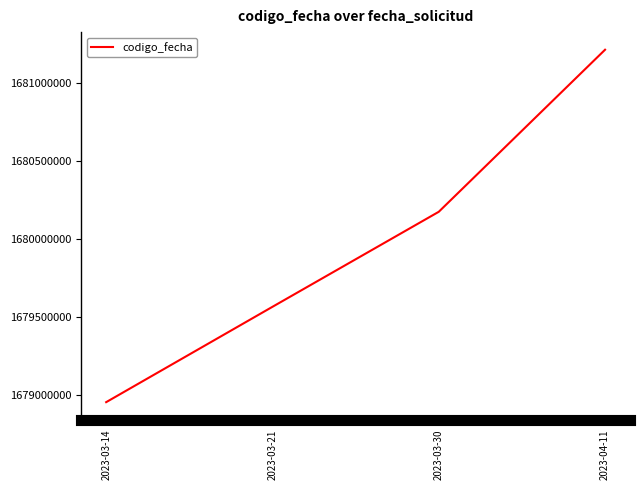

What is the change in value from 2023-03-14 to 2023-04-11?

+2256188